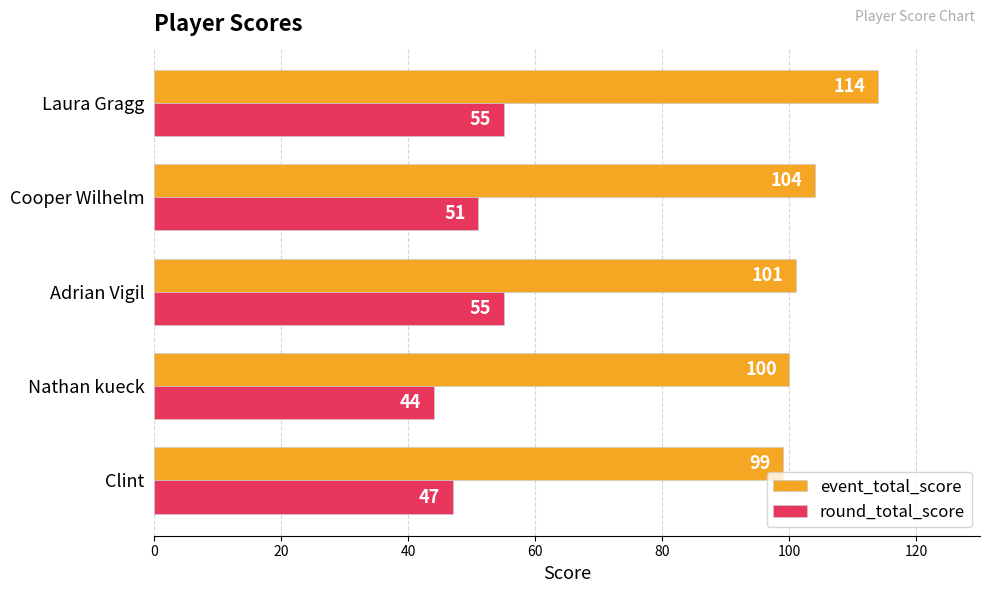

Read the event_total_score value at Cooper Wilhelm.

104